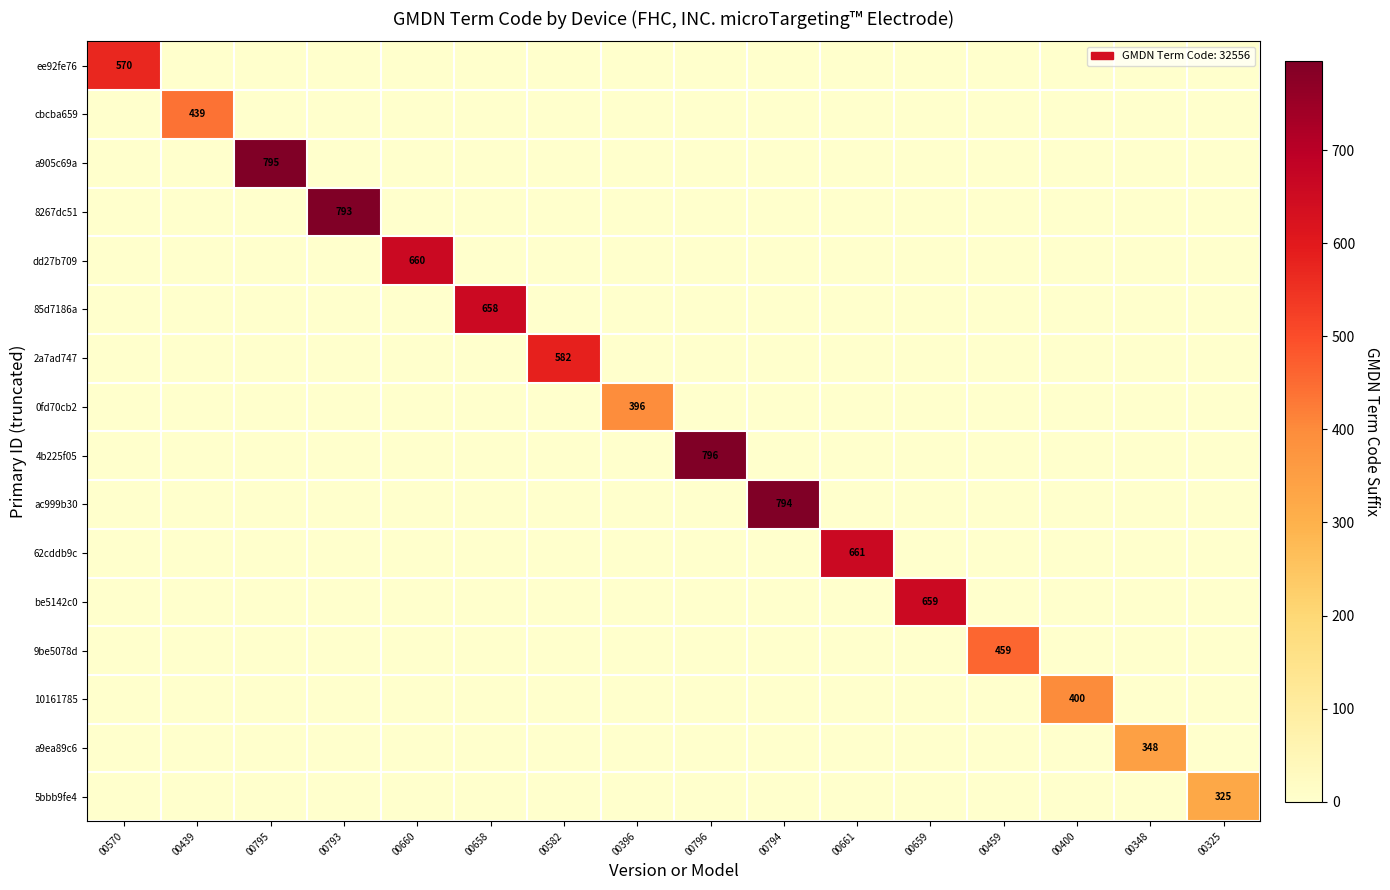

How many data points in 4b225f05 are above 0?

1